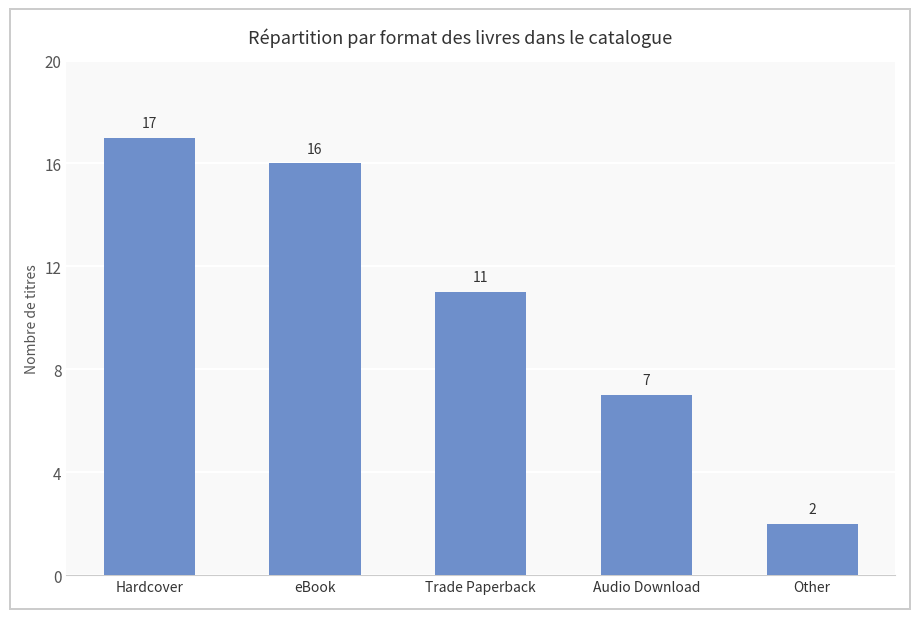

Which category has the lowest value across all series?

Other